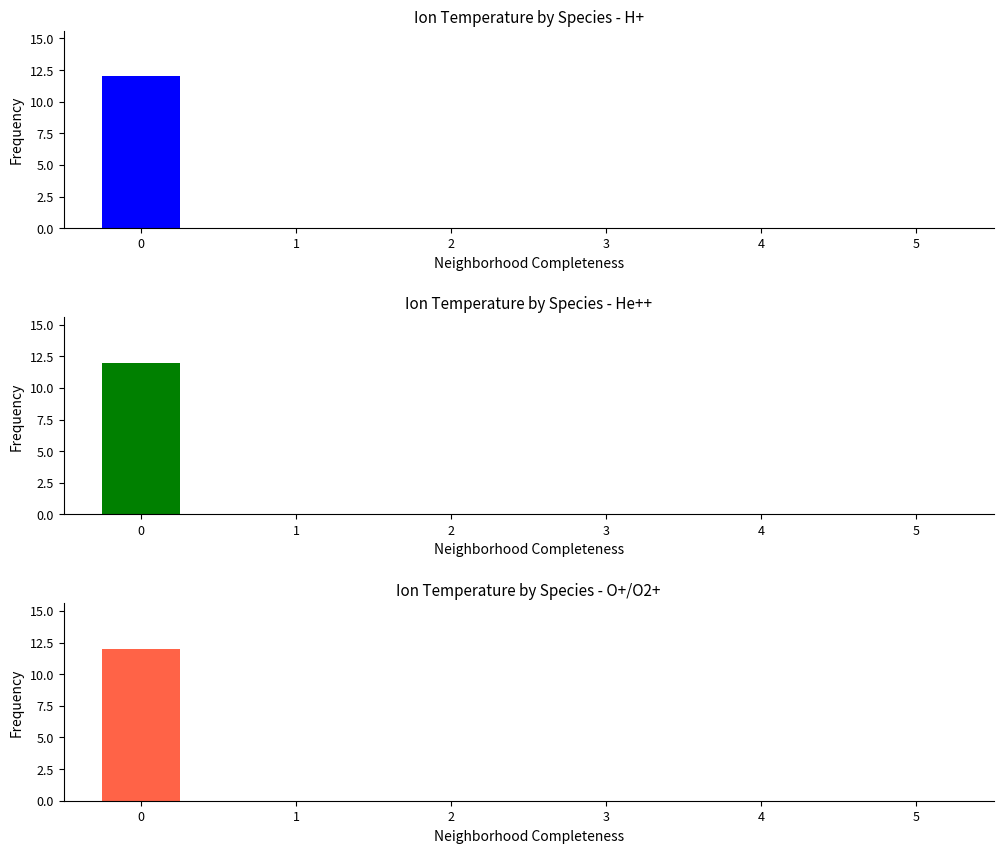

True or false: Ion Temperature by Species - O+/O2+ has a value of 0 at 4.

True